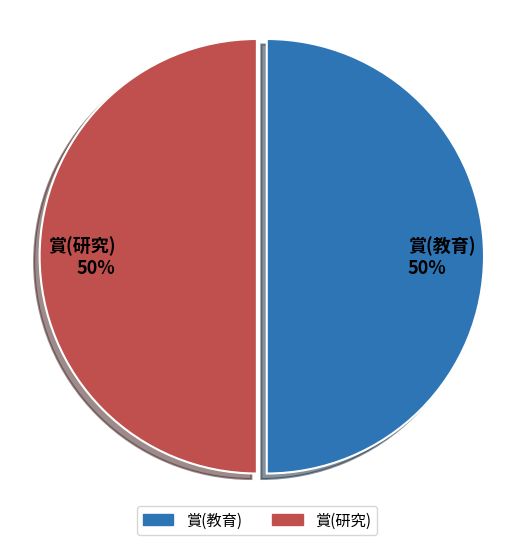

The 賞(教育) slice represents 42% of the pie. True or false?

False